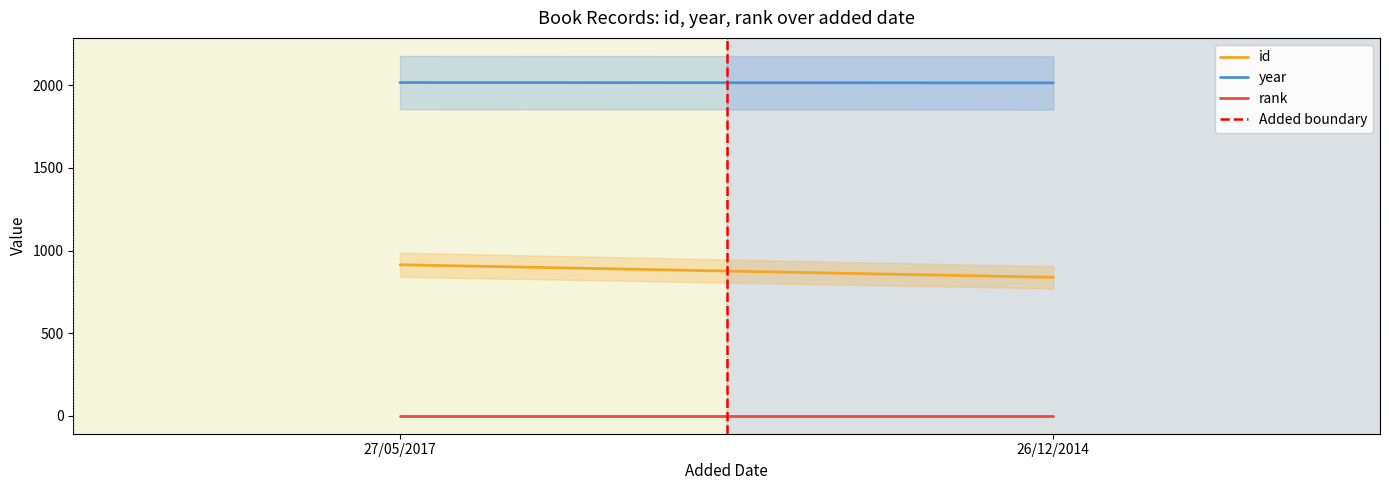

True or false: id has a value of 570 at 27/05/2017.

False